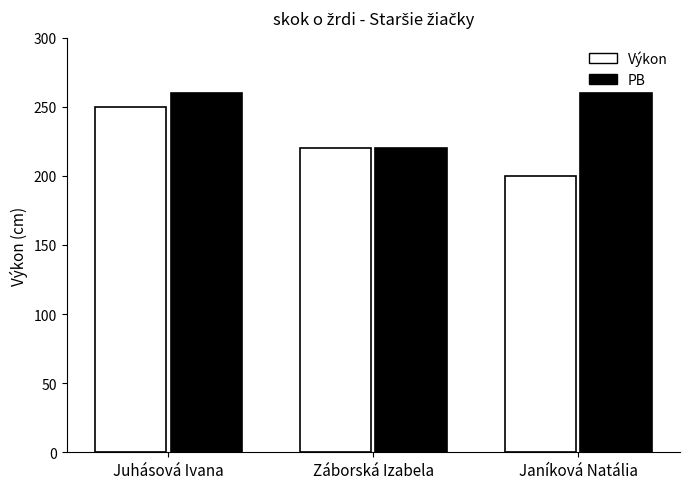

The value of PB at Janíková Natália is 462. True or false?

False